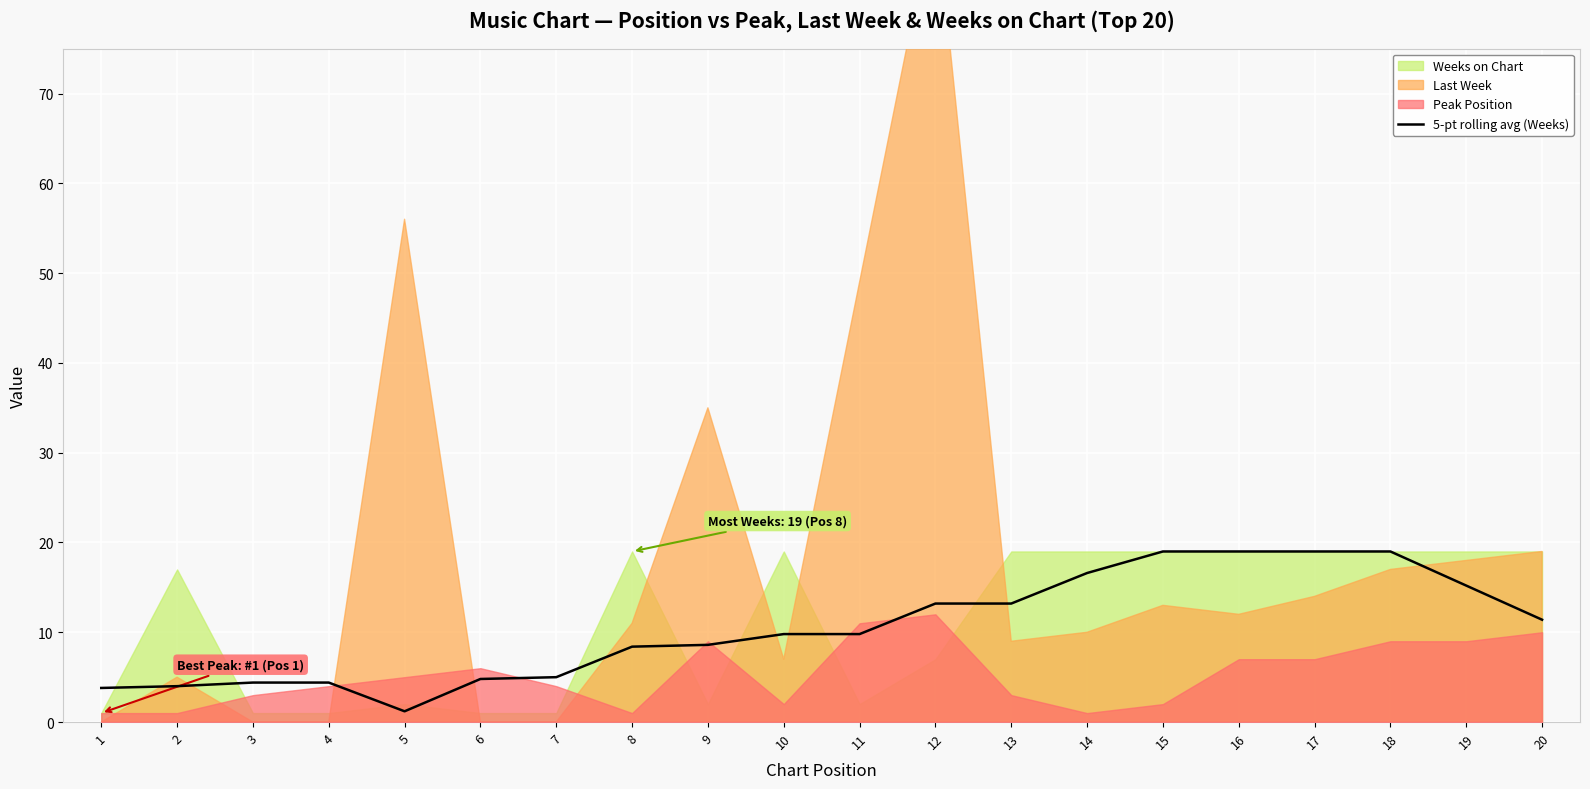

The value at 20 is 19.9. True or false?

False